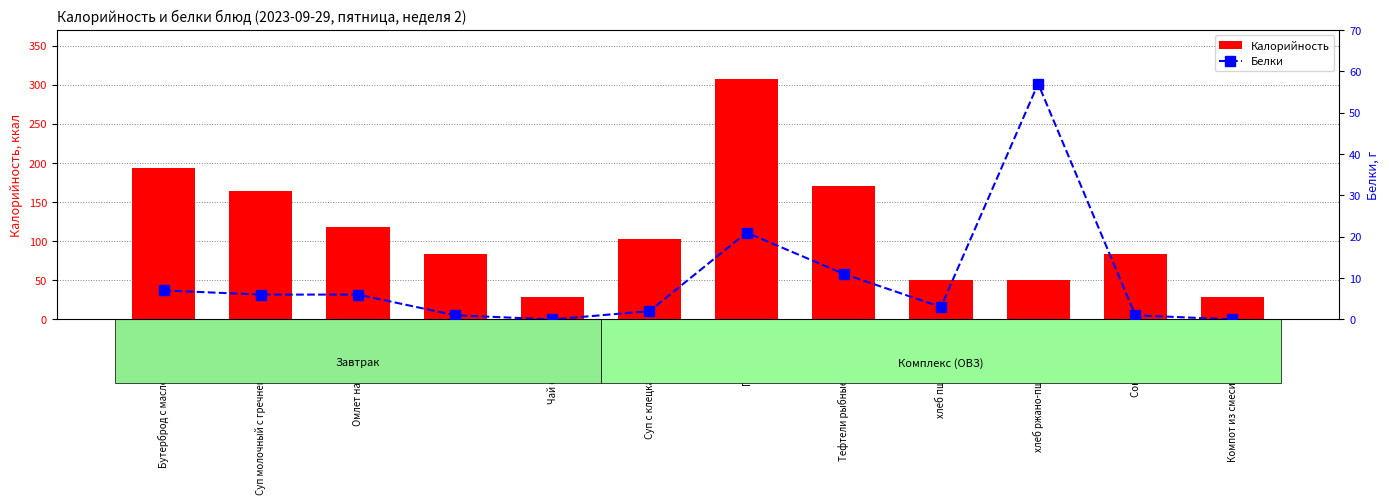

What position from the right is Суп с клецками на МКБ?

7